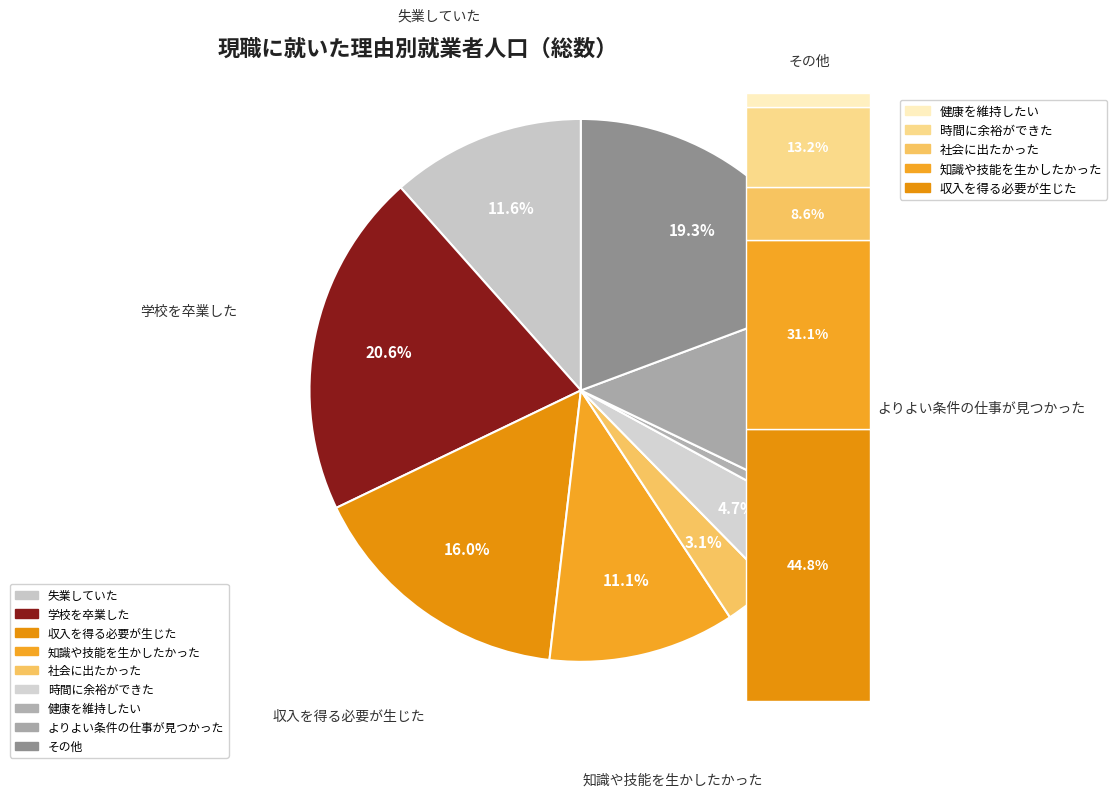

What percentage is the その他 slice, to the nearest percent?

19%